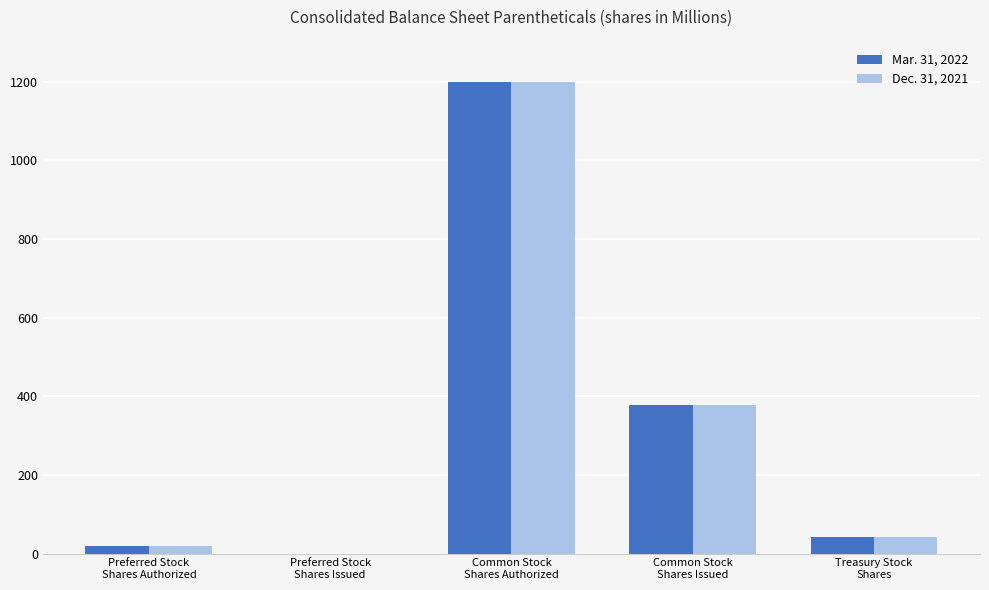

What is the sum of all Mar. 31, 2022 values?

1640.2